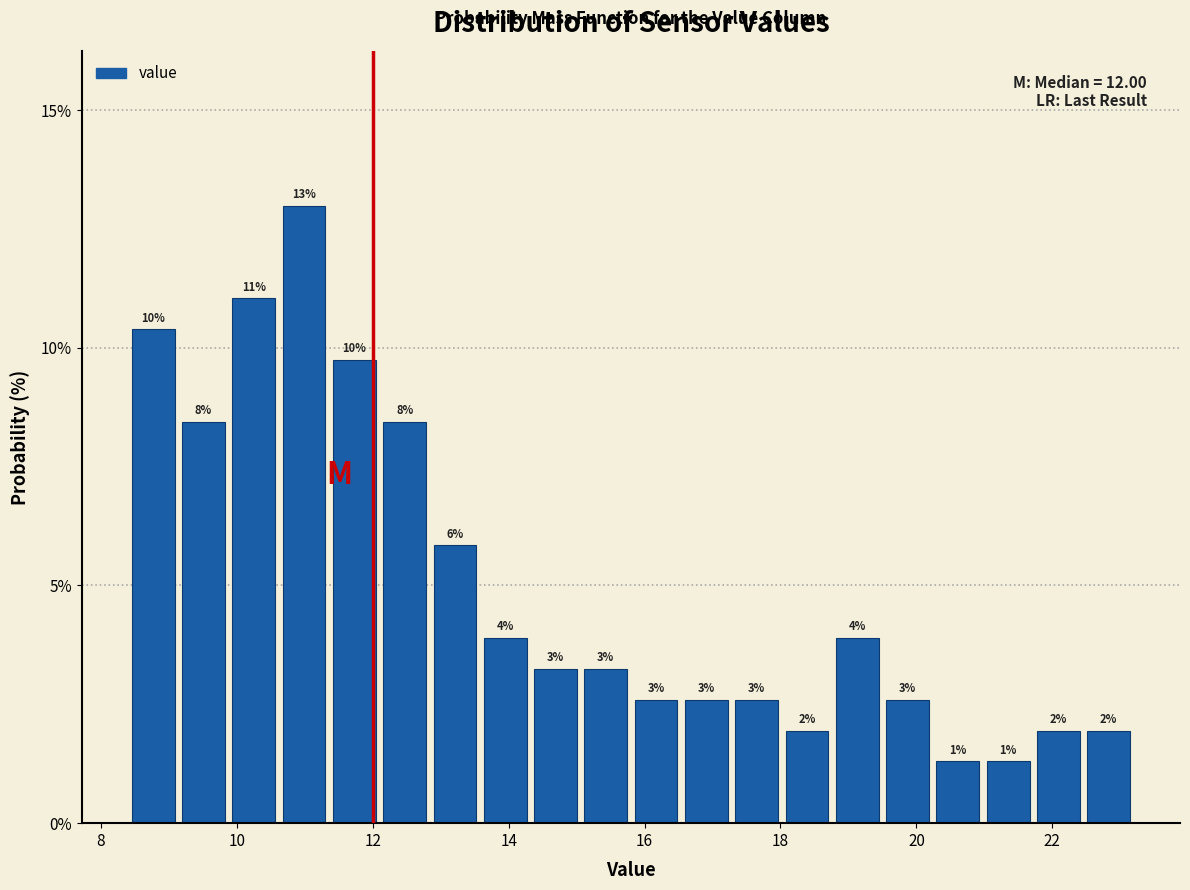

Read against the x-axis, roughly where is the centre of the tallest bar?

11.0